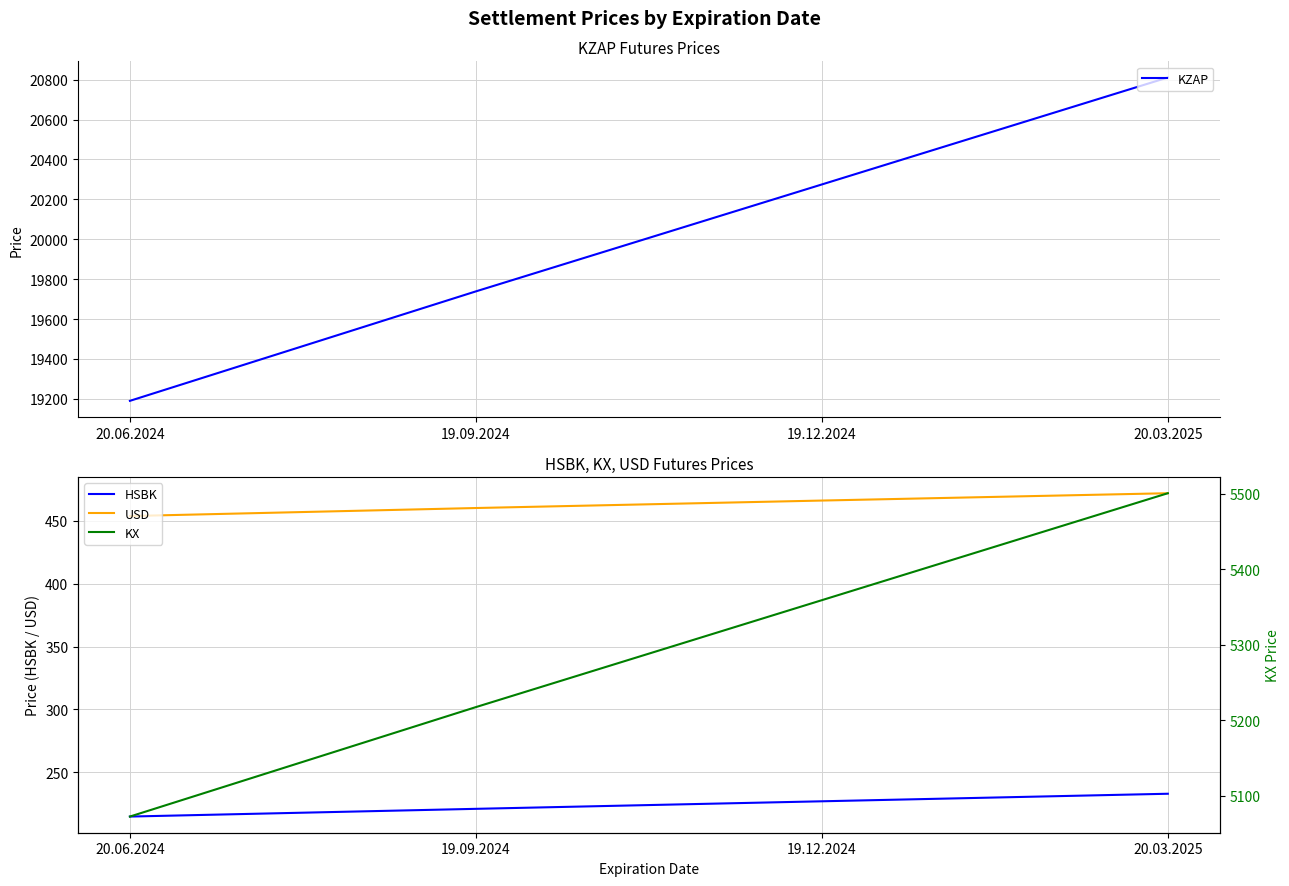

The value of KZAP at 20.06.2024 is 19190.2. True or false?

True